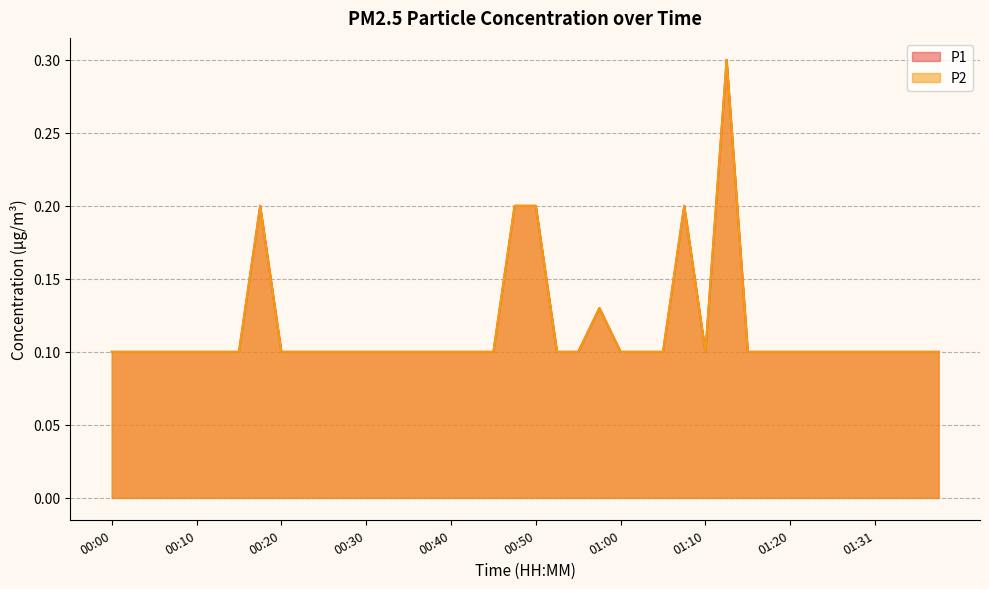

Does the chart display data point markers on the line(s)?

No